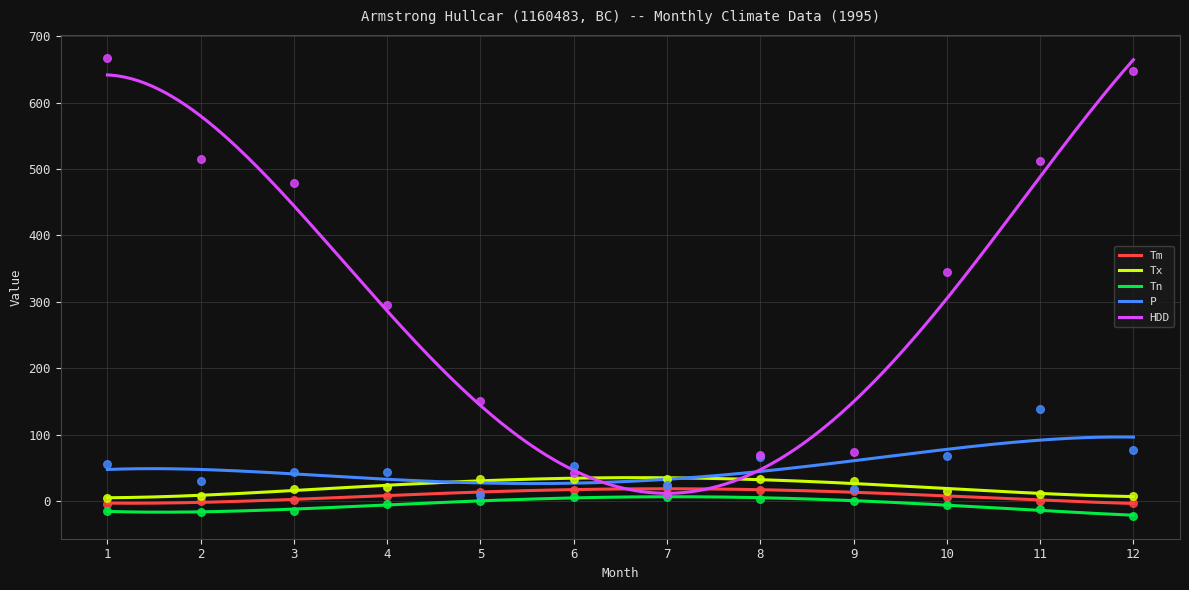

Which series reaches the minimum Y coordinate?

Tn